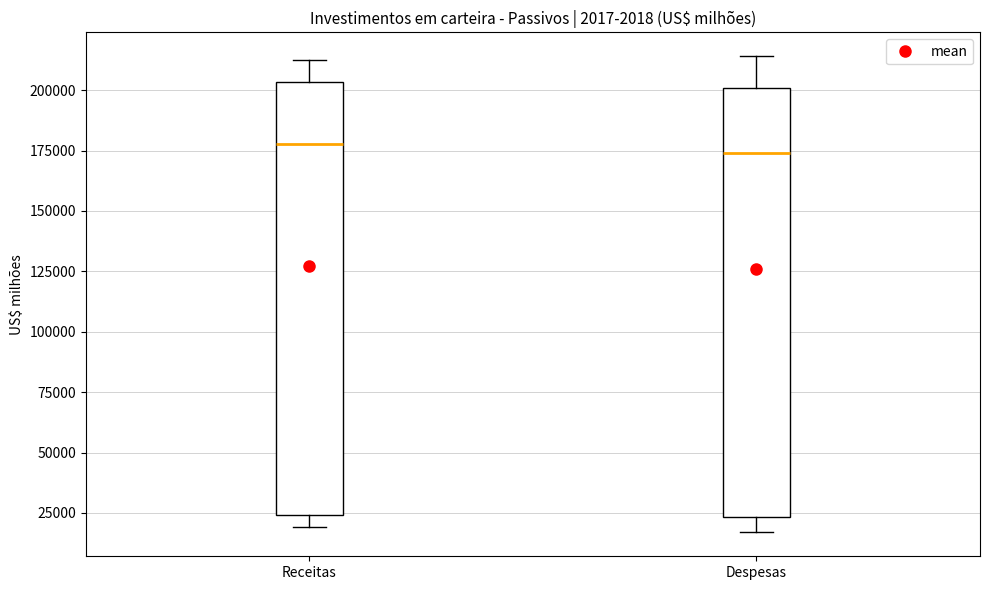

Reading left to right, transcribe this box plot: for each box, give where its median line is, the range the box spans, and where its two whiskers end, as read against the y-axis. The values are not printed on the chart, so give them approximately, as read against the axis.

Receitas: median 180000, box 25000 to 205000, whiskers 20000 to 210000
Despesas: median 175000, box 25000 to 200000, whiskers 15000 to 215000